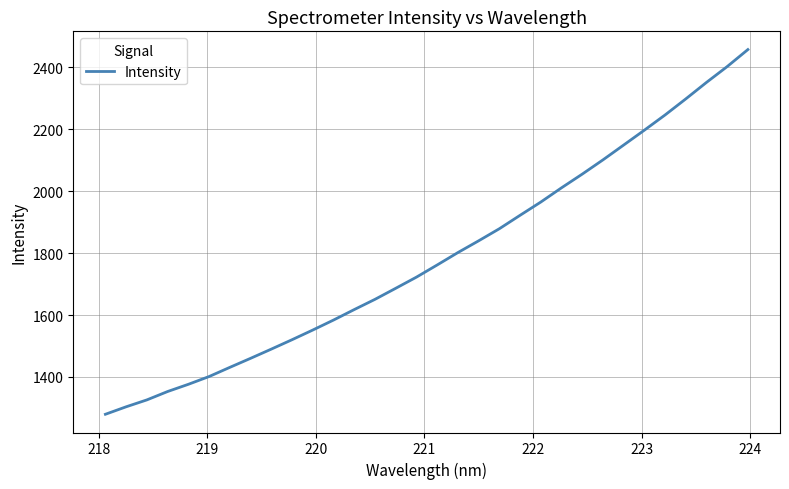

How many lines are shown in the chart?

1